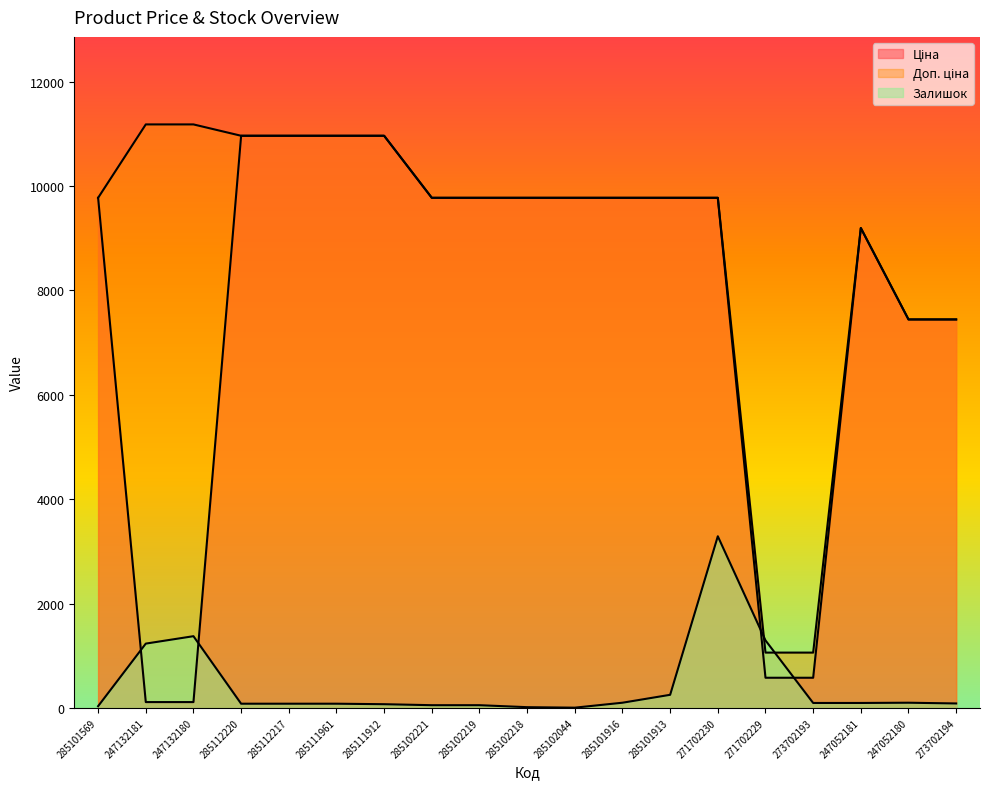

Reading left to right, extract all data points from this chart.

Ціна: 9775.5	111.8	111.8	10964.4	10964.4	10964.4	10964.4	9775.5	9775.5	9775.5	9775.5	9775.5	9775.5	9775.5	578.1	578.1	9196.3	7444.6	7444.6
Доп. ціна: 9775.5	11182.0	11182.0	10964.4	10964.4	10964.4	10964.4	9775.5	9775.5	9775.5	9775.5	9775.5	9775.5	9775.5	1060.0	1060.0	9196.3	7444.6	7444.6
Залишок: 33.2	1232.3	1374.5	80.6	80.6	80.6	71.1	52.1	52.1	14.2	4.7	99.5	251.2	3289.3	1293.9	94.8	94.8	99.5	85.3